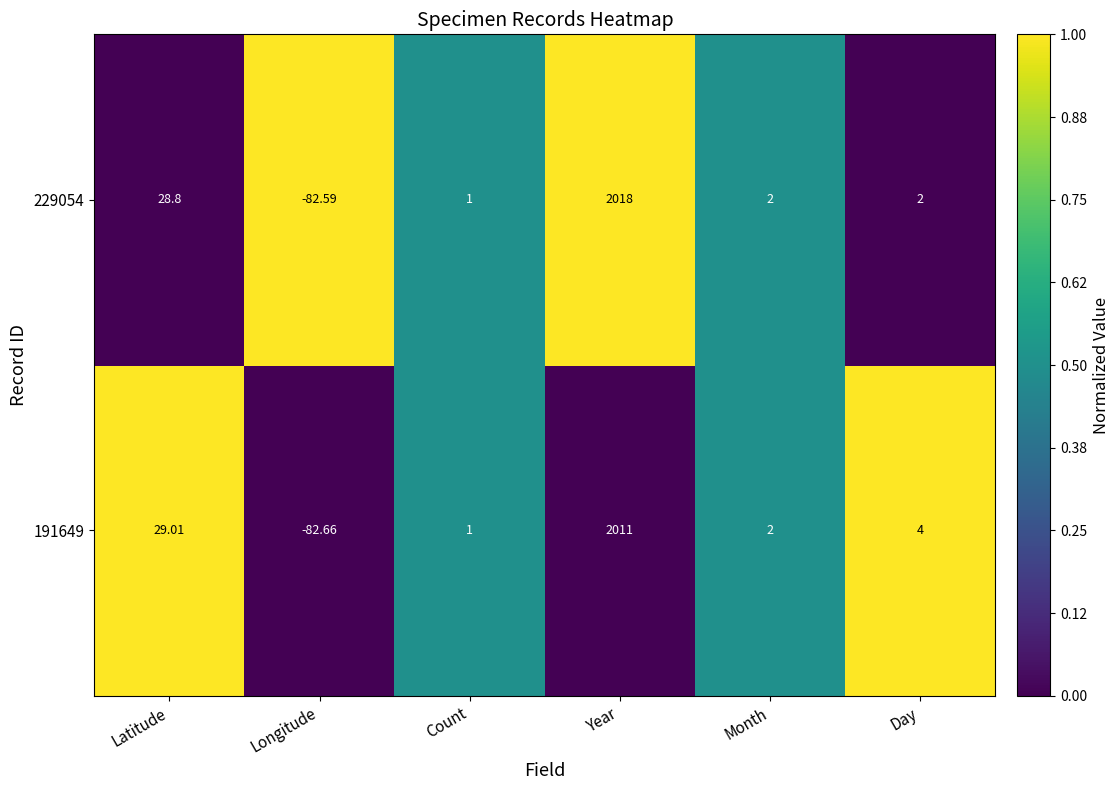

Which category has the highest value across all series?

Year